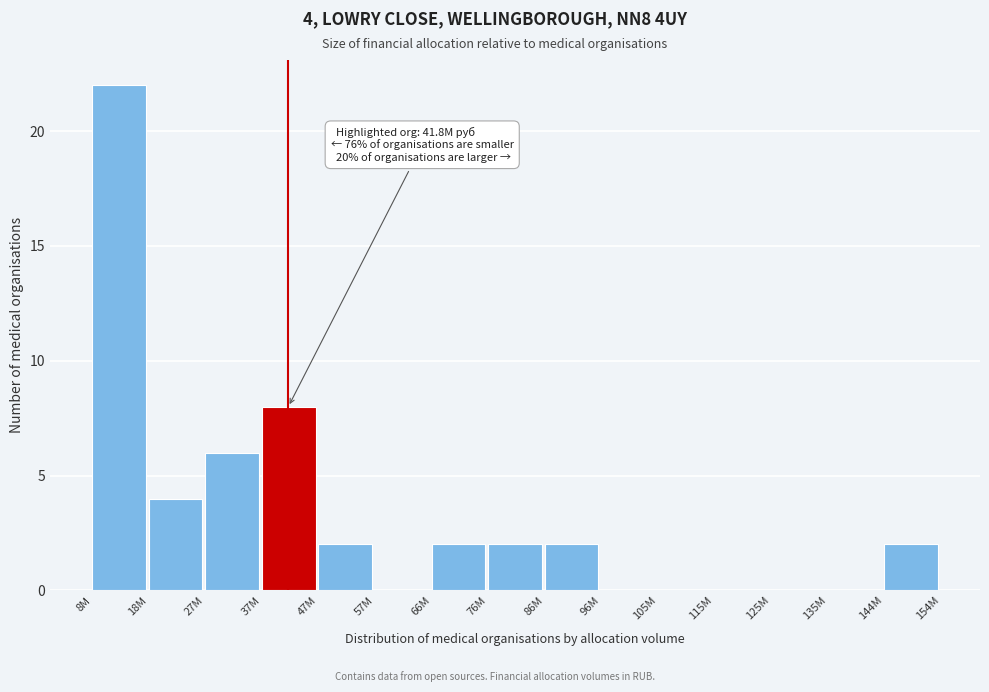

Reading right to left, what are all the values shown in this chart?

144M=2	135M=0	125M=0	115M=0	105M=0	96M=0	86M=2	76M=2	66M=2	57M=0	47M=2	37M=8	27M=6	18M=4	8M=22